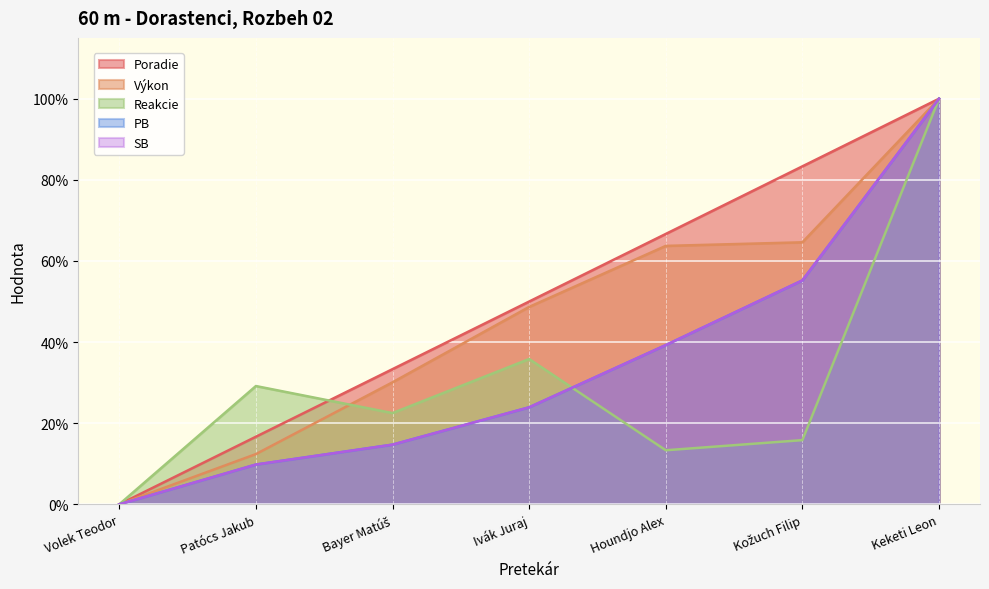

What is the average value of the SB series?

0.3